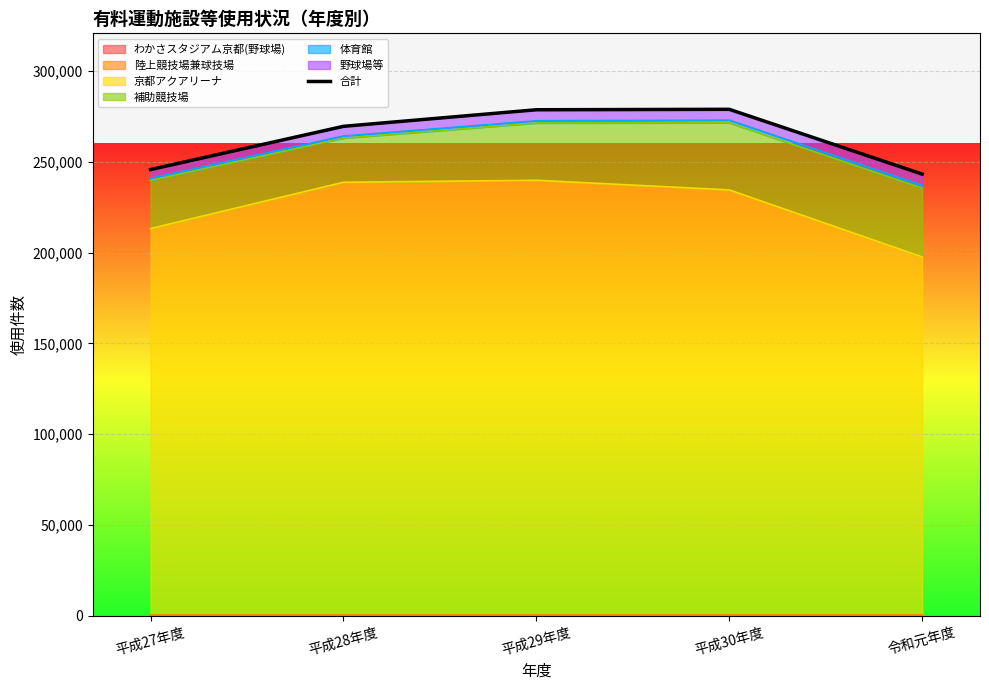

List the labels in order of value, largest first.

平成30年度, 平成29年度, 平成28年度, 平成27年度, 令和元年度